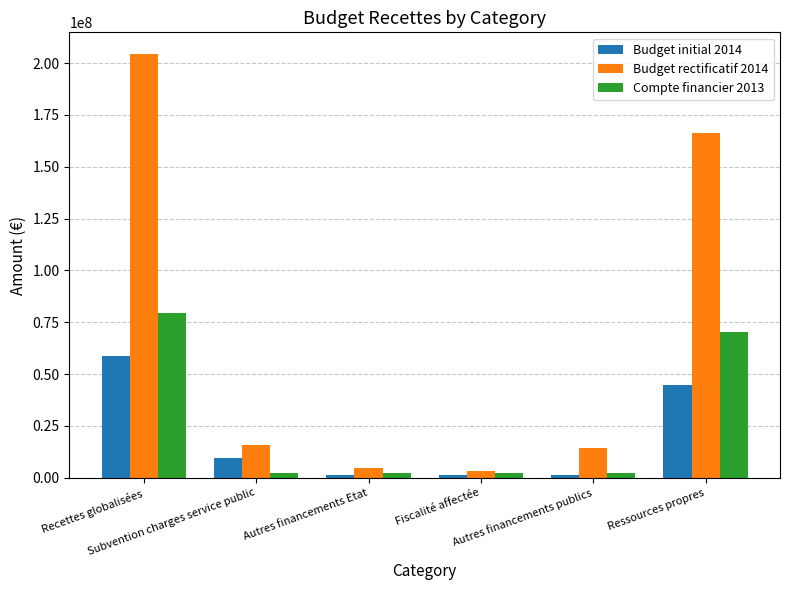

What is the total value across all series at Autres financements publics?

18168200